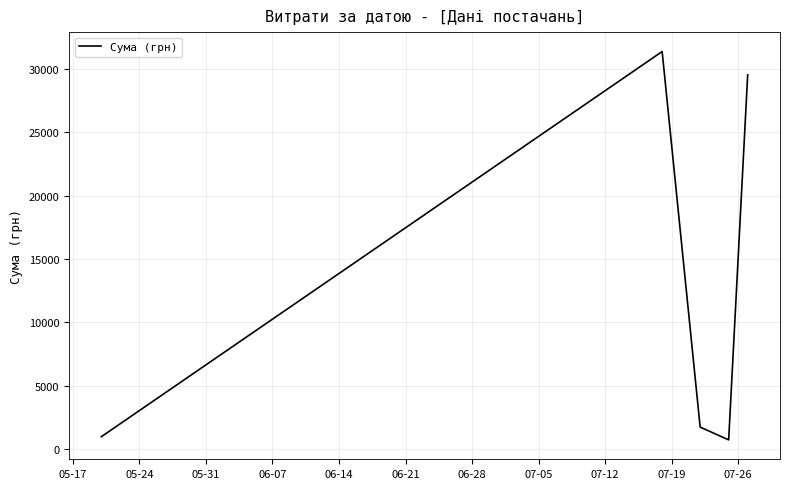

What is the smallest value displayed?

718.0